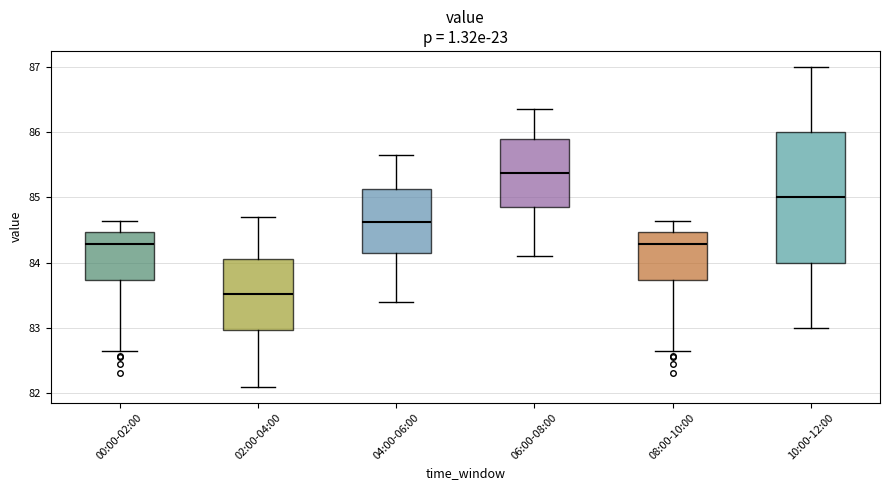

Where does the lower whisker of the box for 08:00-10:00 end on the y-axis? The values are not printed on the chart, so give them approximately, as read against the axis.

82.6